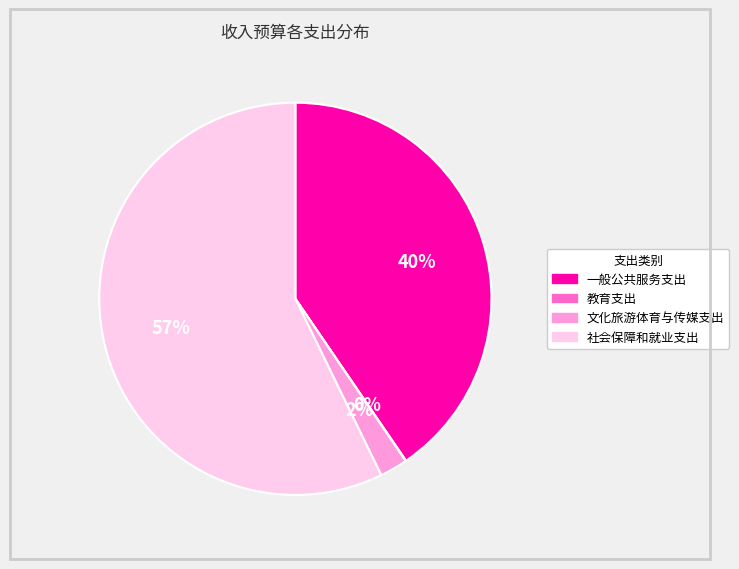

Does 社会保障和就业支出 account for over 50% of the chart?

Yes